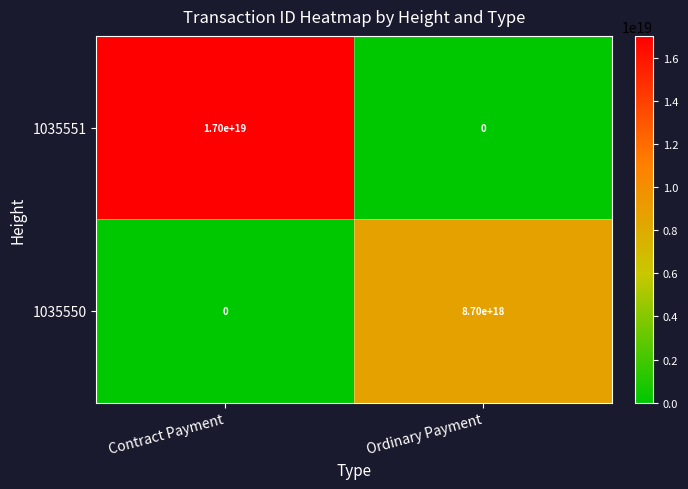

Which series has the largest range (max minus min)?

1035551